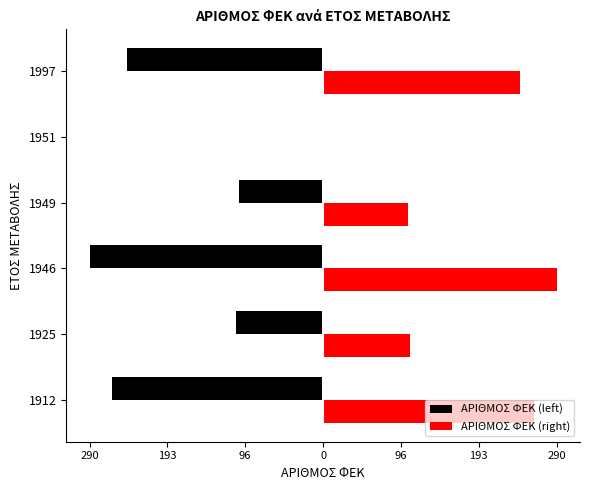

What are all the series names shown in the legend?

ΑΡΙΘΜΟΣ ΦΕΚ (left), ΑΡΙΘΜΟΣ ΦΕΚ (right)